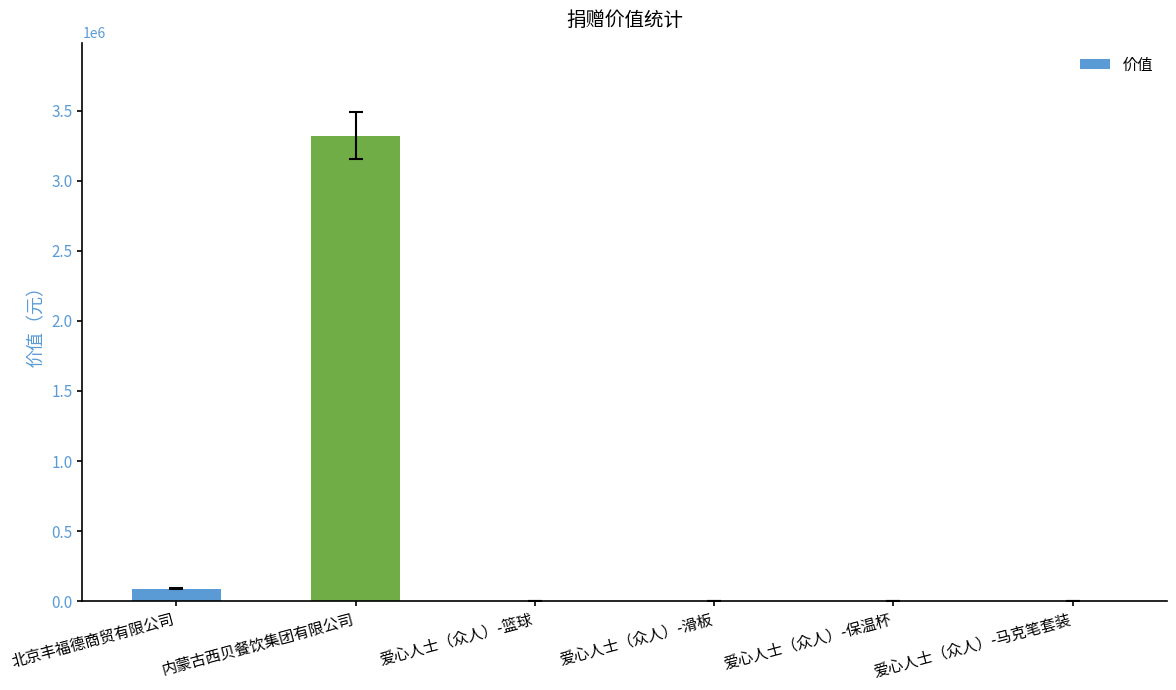

What is the sum of all values?

3415434.5